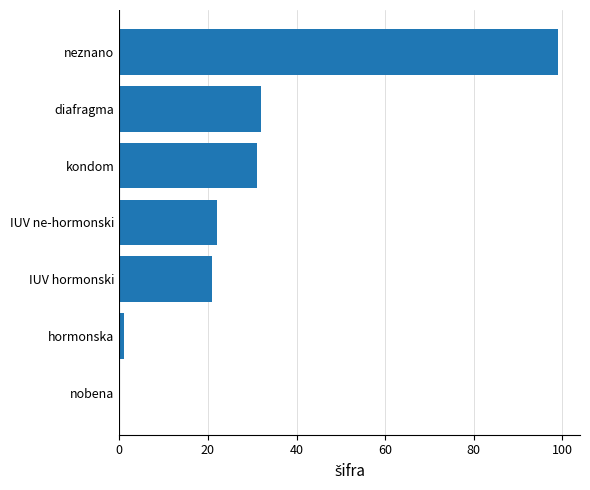

At which label is the value closest to 49?

diafragma